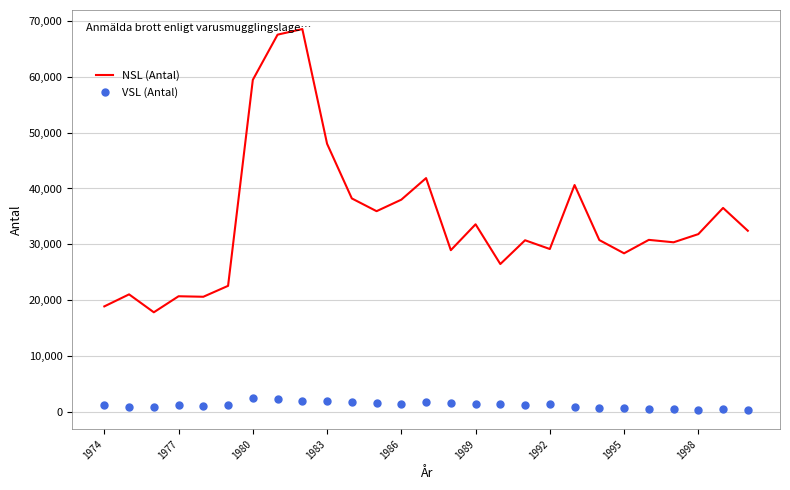

At how many categories does at least one series exceed 24385?

21